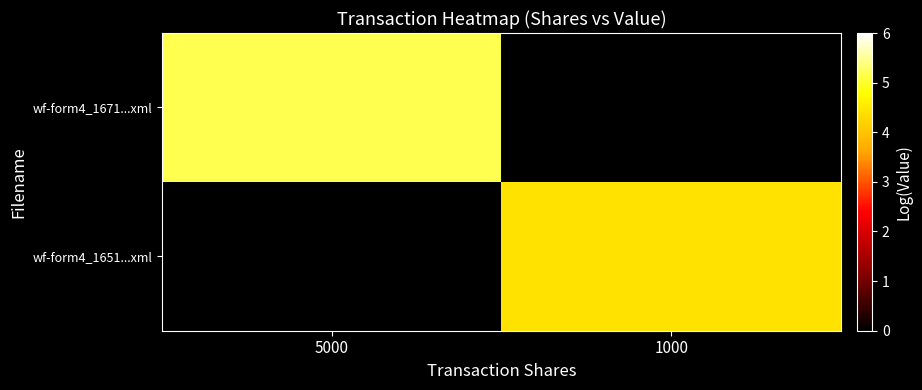

How many categories are shown in the chart?

2